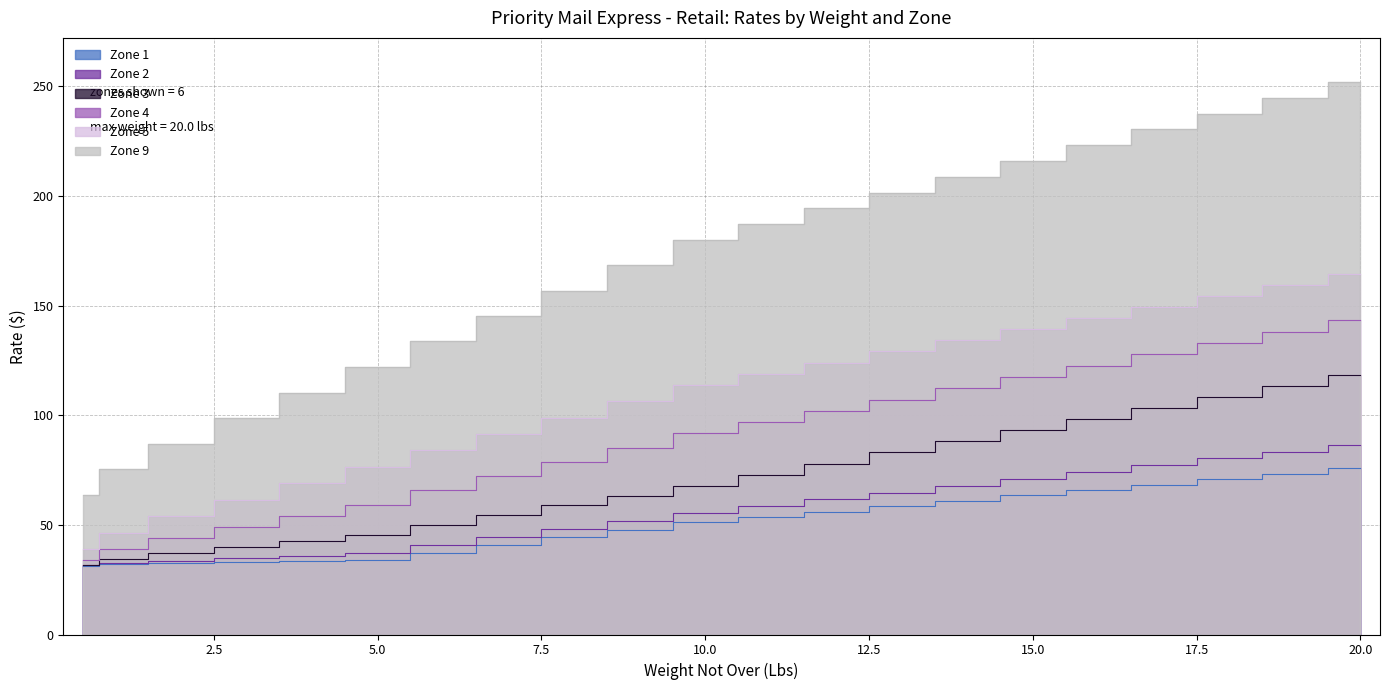

Between 6 and 12, which series saw the biggest shift?

Zone 9